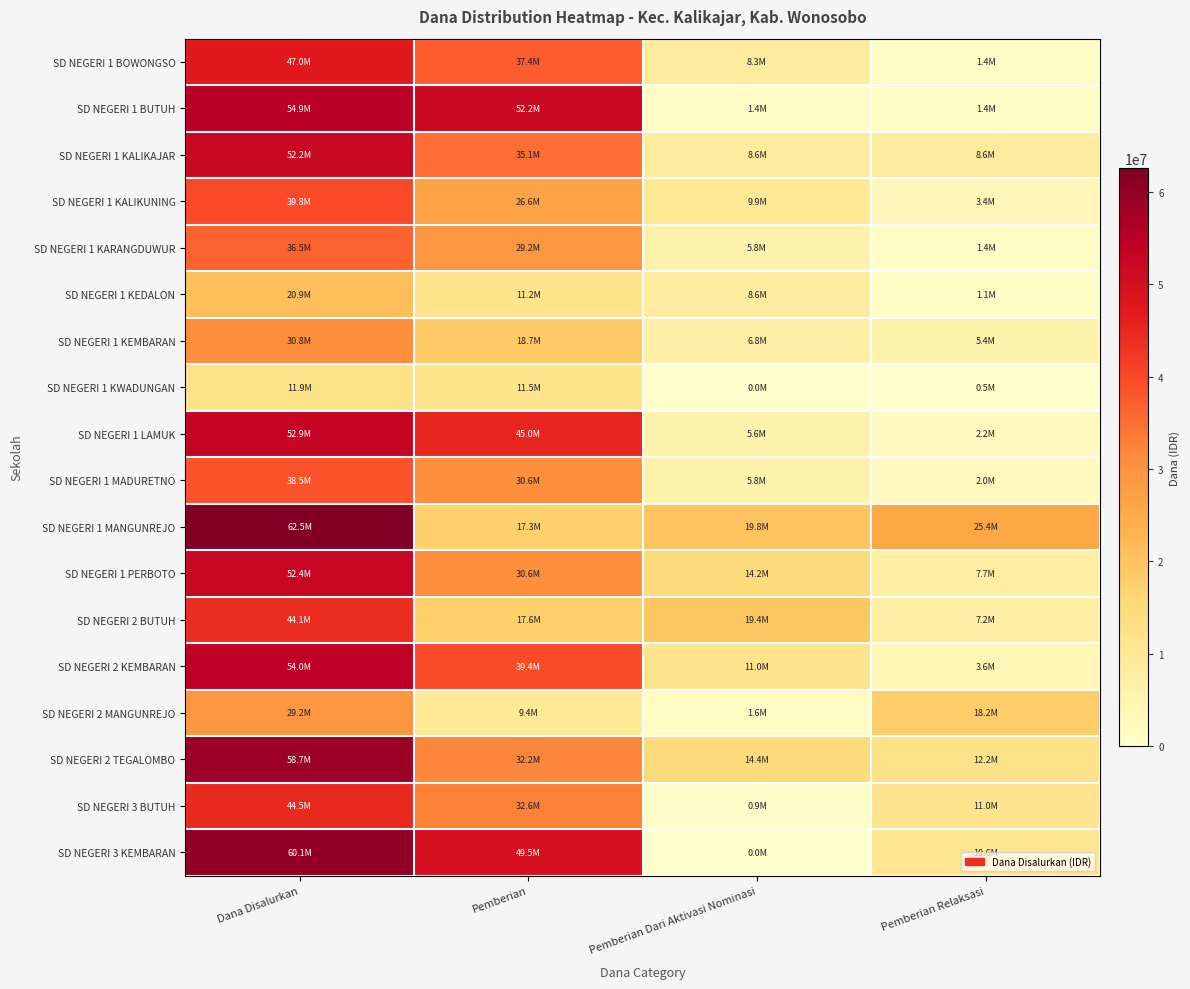

What is the spread (max minus min) of values at Pemberian Dari Aktivasi Nominasi?

19800000